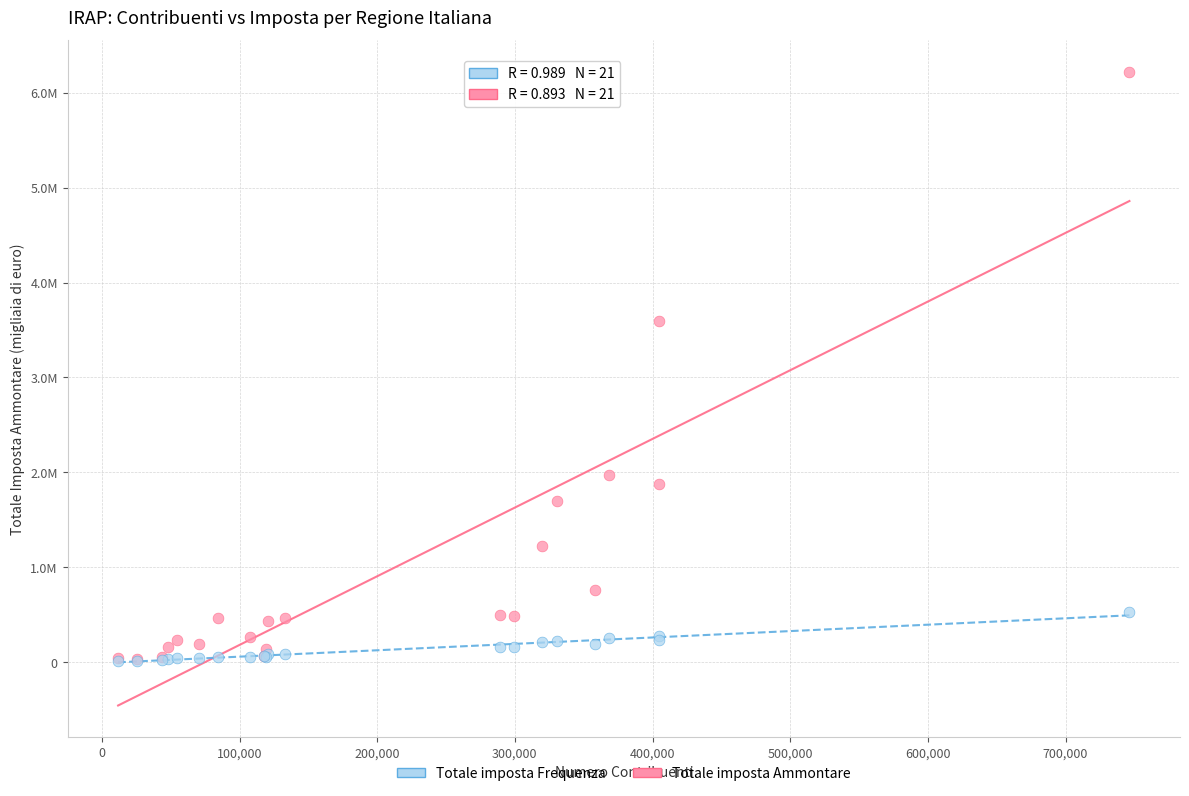

Which series has the largest Y range (max minus min)?

Totale imposta Ammontare